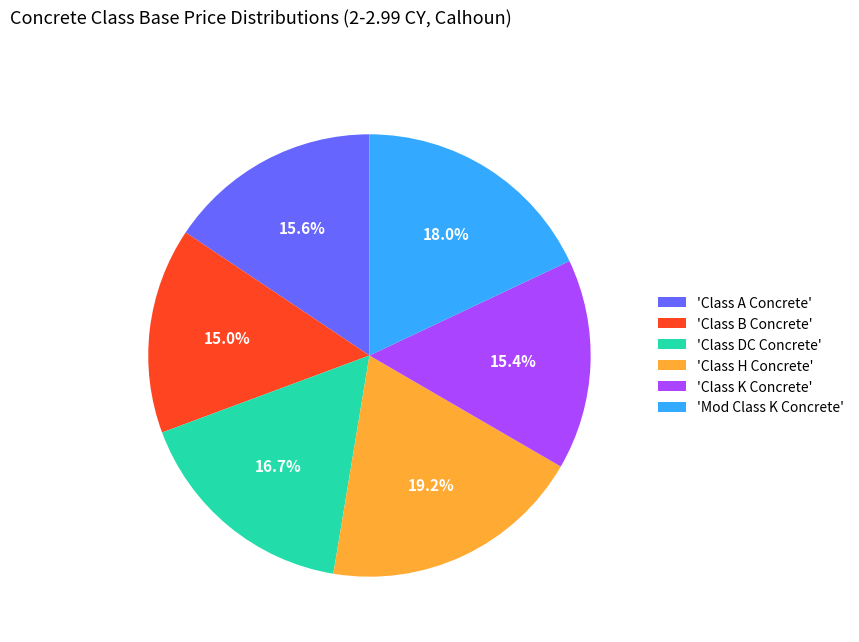

Is the sum of 'Class K Concrete' and 'Class DC Concrete' greater than half?

No